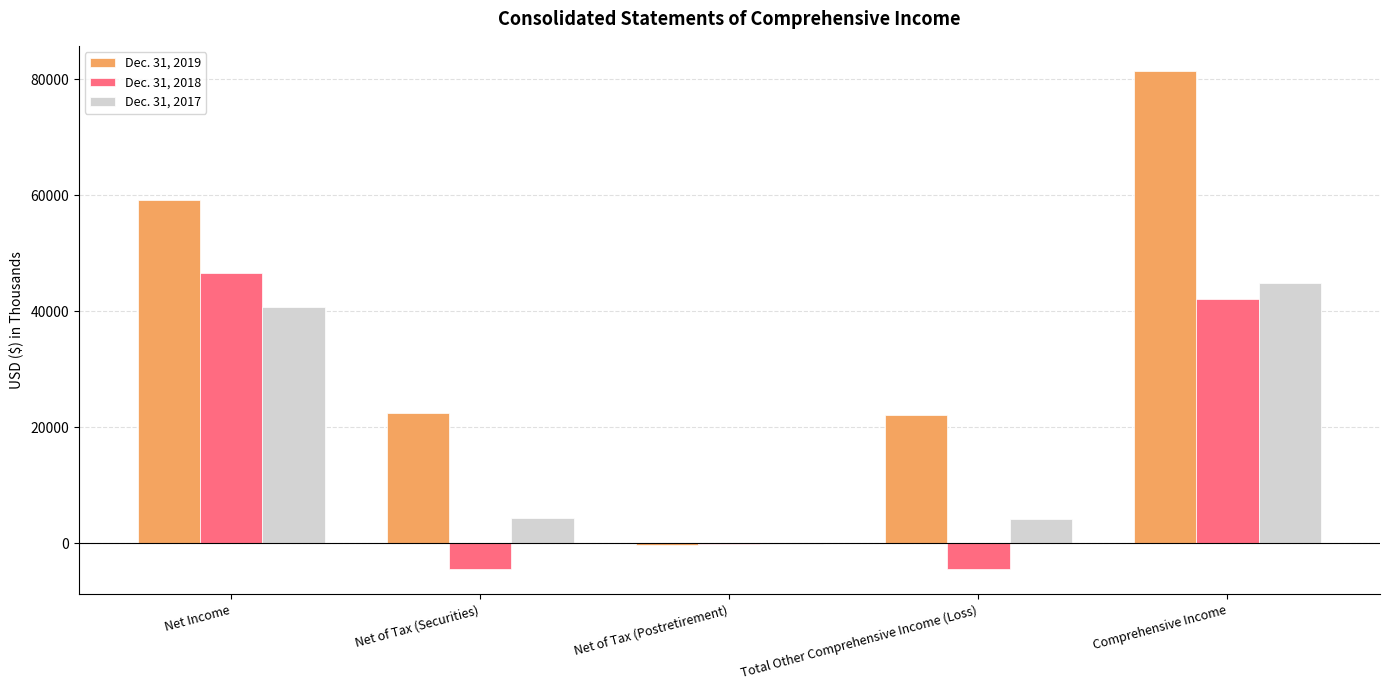

Which category has the highest value in the Dec. 31, 2018 series?

Net Income